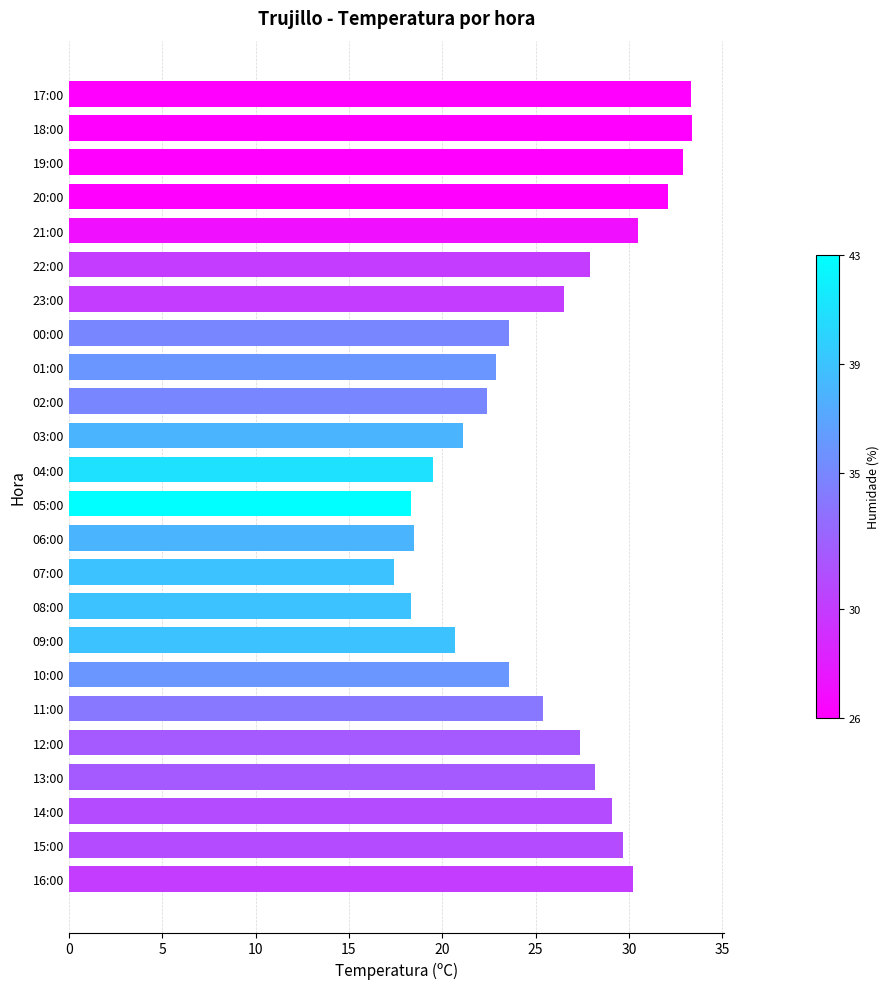

True or false: the data shows 7.4 at 00:00.

False